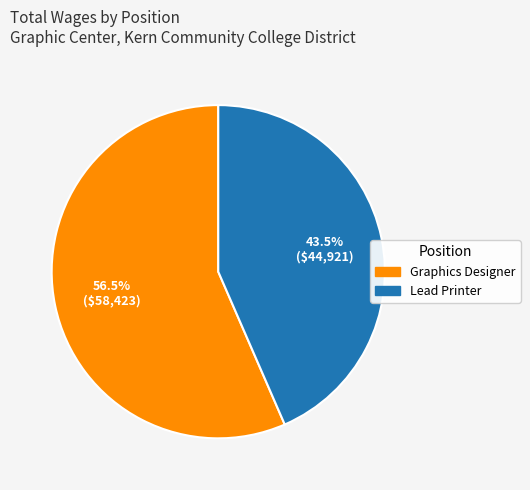

Which category has the smallest portion of the pie?

Lead Printer